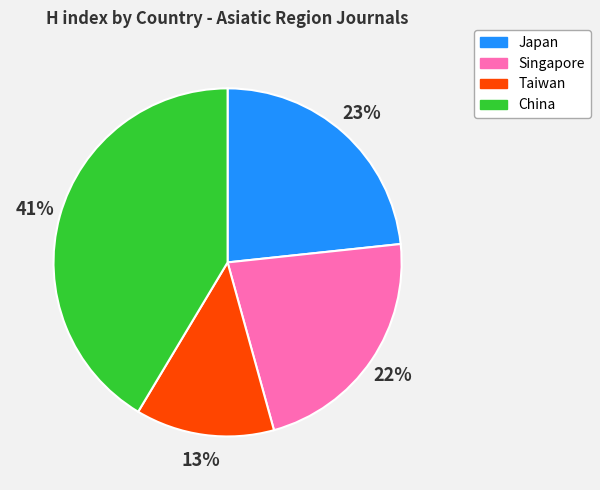

To the nearest percent, what is the average slice percentage?

25%